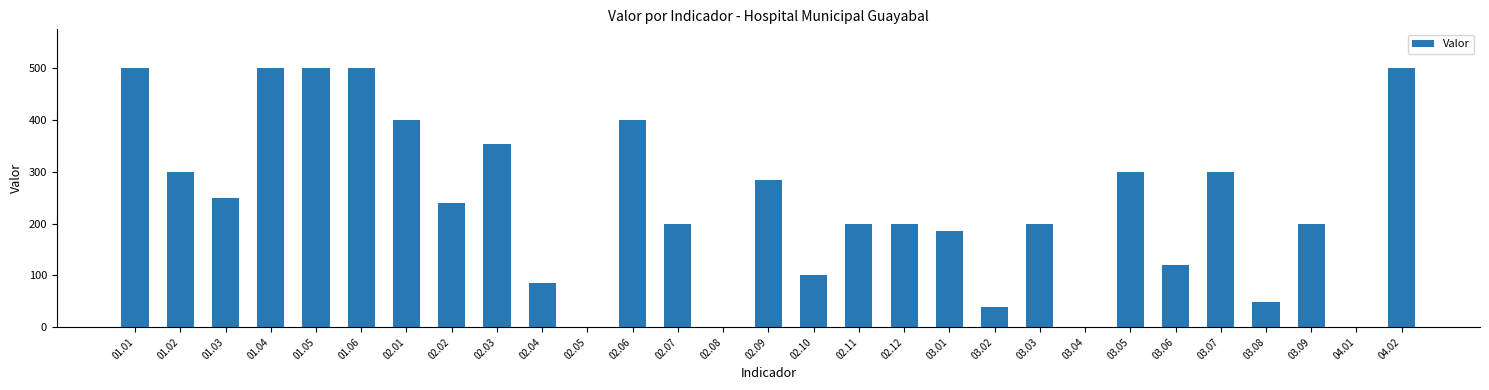

What is the change in value from 02.06 to 03.05?

-100